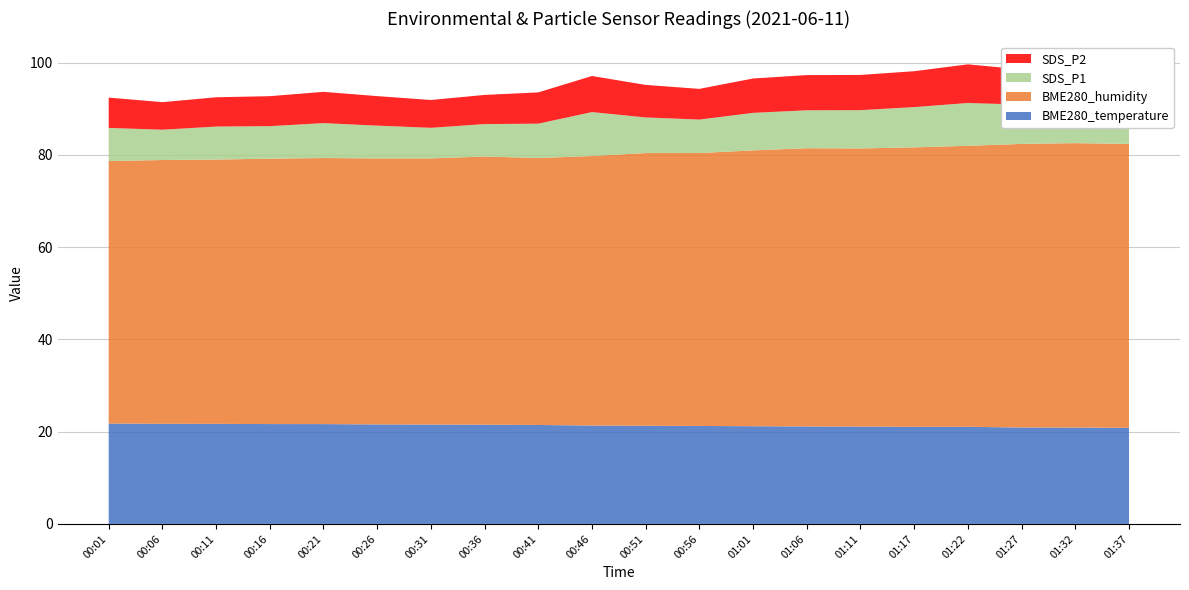

Reading right to left, what are all the values shown in this chart?

BME280_temperature: 01:37=20.8	01:32=20.9	01:27=20.9	01:22=21.1	01:17=21.1	01:11=21.1	01:06=21.1	01:01=21.2	00:56=21.2	00:51=21.3	00:46=21.3	00:41=21.4	00:36=21.5	00:31=21.5	00:26=21.6	00:21=21.6	00:16=21.6	00:11=21.7	00:06=21.7	00:01=21.8
BME280_humidity: 01:37=61.5	01:32=61.6	01:27=61.5	01:22=60.9	01:17=60.6	01:11=60.3	01:06=60.3	01:01=59.8	00:56=59.2	00:51=59.1	00:46=58.4	00:41=57.9	00:36=58.1	00:31=57.7	00:26=57.7	00:21=57.7	00:16=57.5	00:11=57.3	00:06=57.2	00:01=56.9
SDS_P1: 01:37=8.5	01:32=8.1	01:27=8.5	01:22=9.3	01:17=8.7	01:11=8.3	01:06=8.2	01:01=8.1	00:56=7.2	00:51=7.7	00:46=9.5	00:41=7.5	00:36=7.0	00:31=6.6	00:26=7.1	00:21=7.6	00:16=7.0	00:11=7.2	00:06=6.6	00:01=7.2
SDS_P2: 01:37=7.8	01:32=7.4	01:27=7.6	01:22=8.4	01:17=7.8	01:11=7.6	01:06=7.6	01:01=7.5	00:56=6.7	00:51=7.0	00:46=7.8	00:41=6.8	00:36=6.3	00:31=6.0	00:26=6.4	00:21=6.8	00:16=6.5	00:11=6.3	00:06=6.0	00:01=6.6